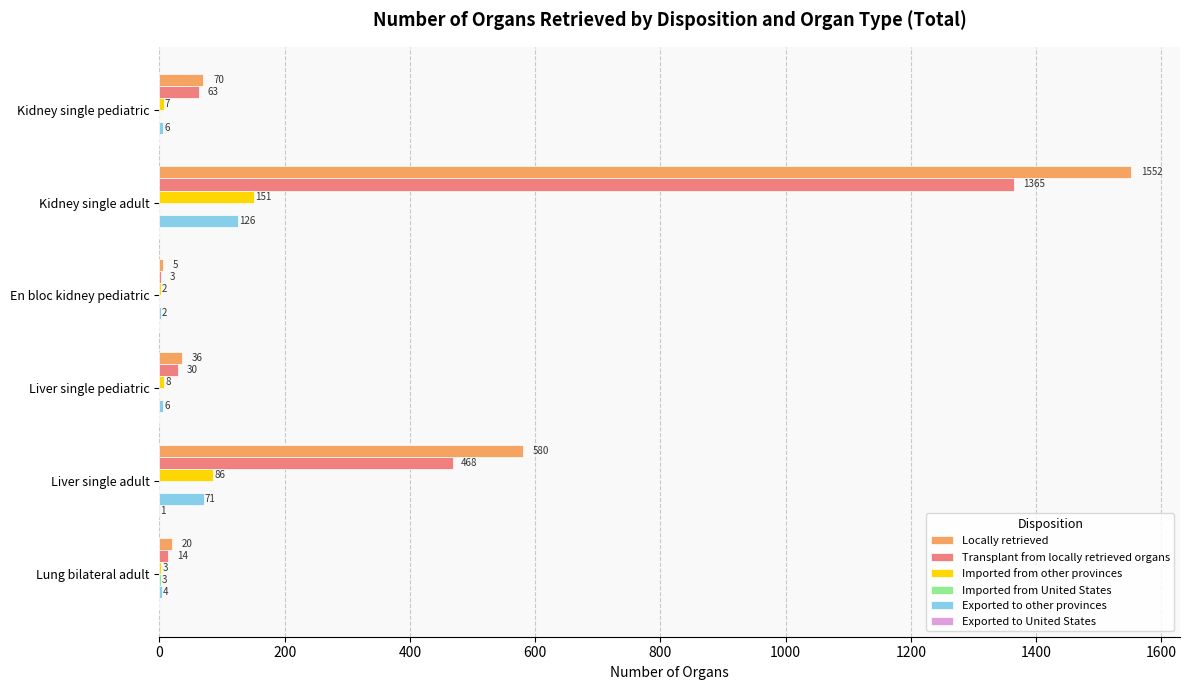

How many categories are shown in the chart?

6